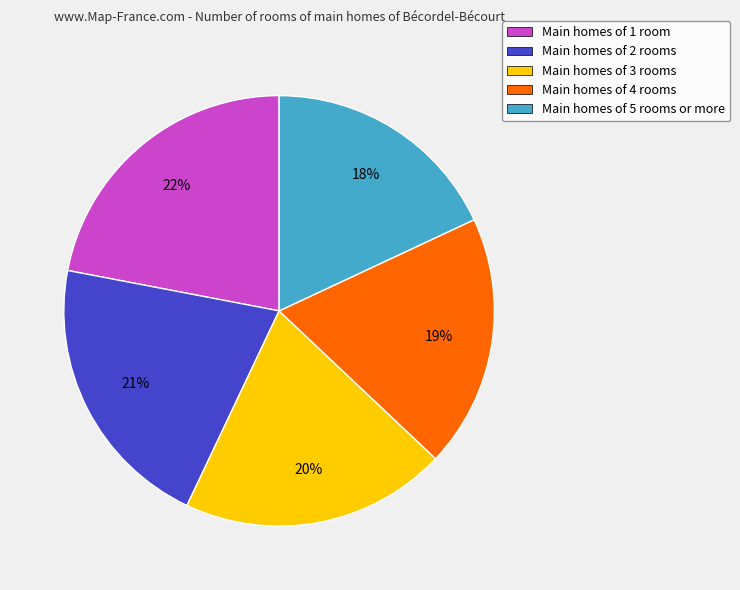

To the nearest percent, what portion does Main homes of 4 rooms represent?

19%